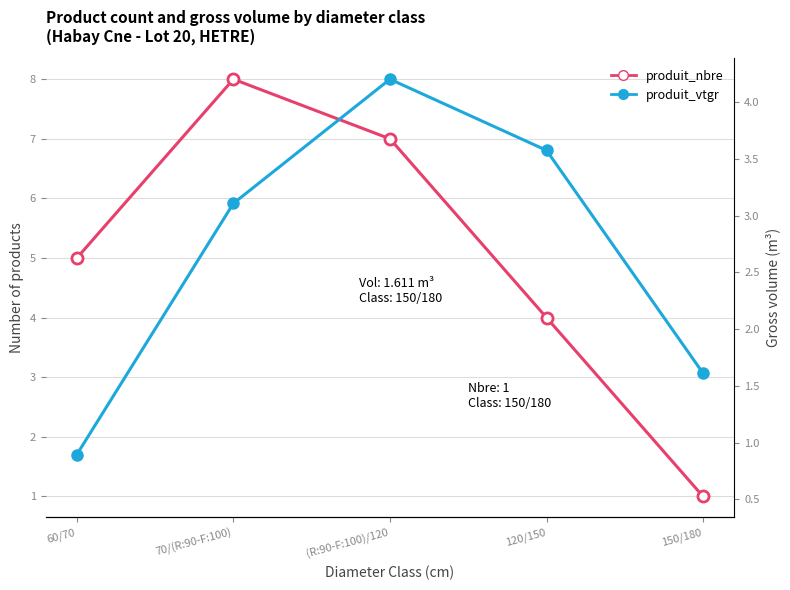

What is the maximum value for produit_vtgr?

8.0